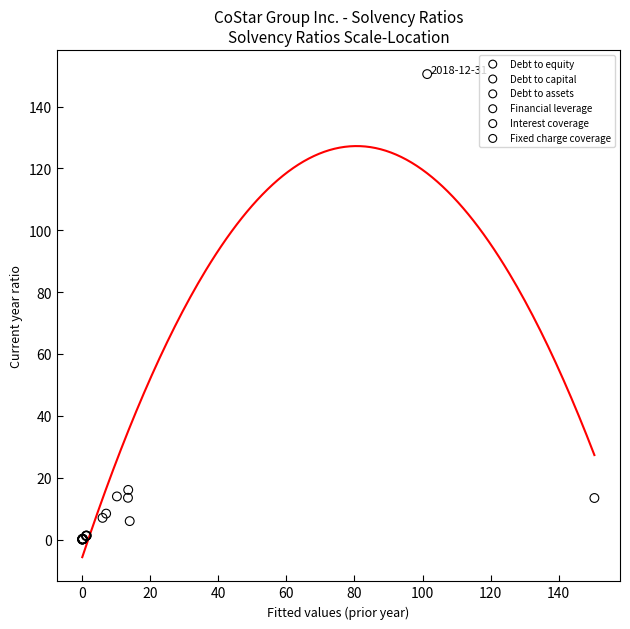

Which series has the largest Y range (max minus min)?

Interest coverage